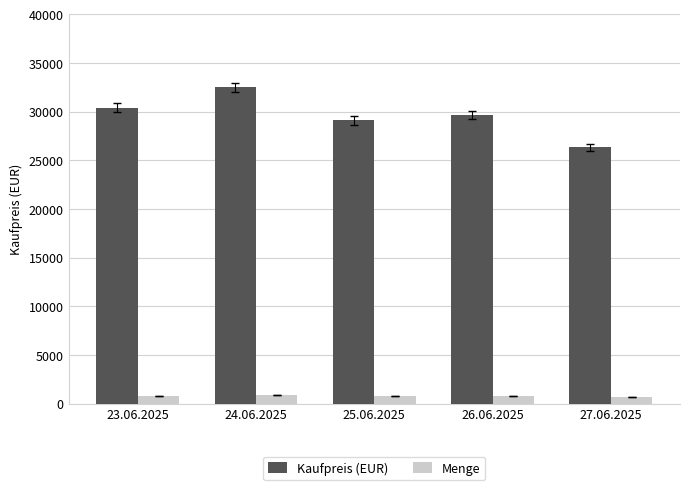

Is the value of Menge at 23.06.2025 greater than the value of Kaufpreis (EUR) at 26.06.2025?

No